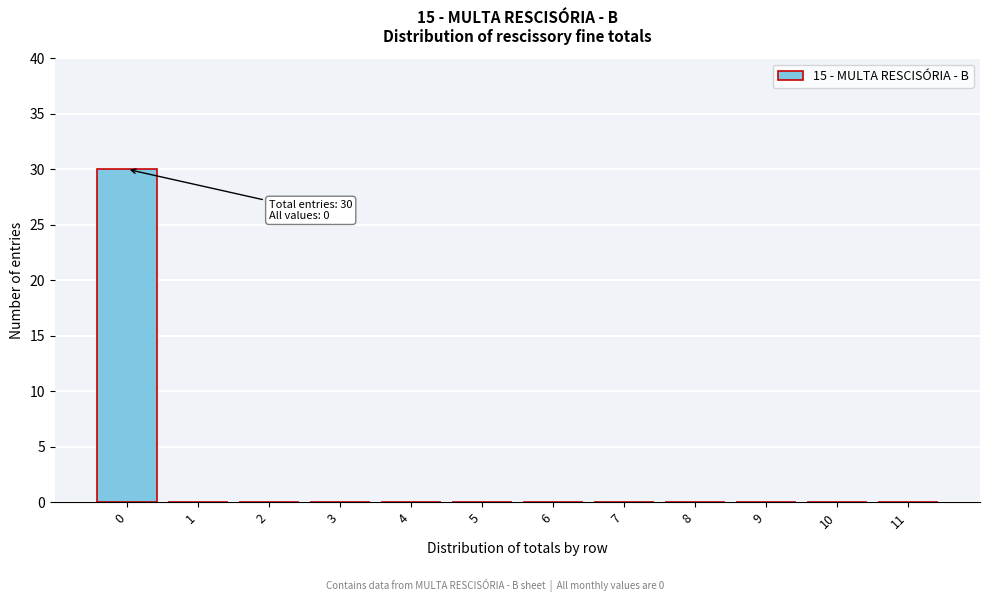

Reading right to left, list all the values displayed in this chart.

11=0	10=0	9=0	8=0	7=0	6=0	5=0	4=0	3=0	2=0	1=0	0=30